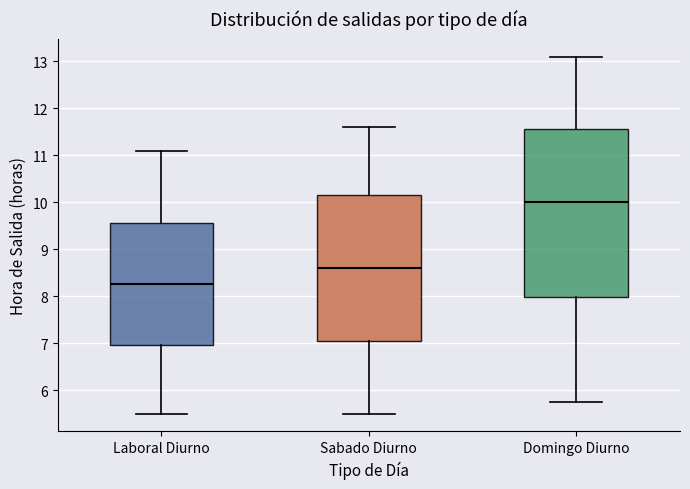

Which box is the tallest, from its lower edge to its upper edge?

Domingo Diurno